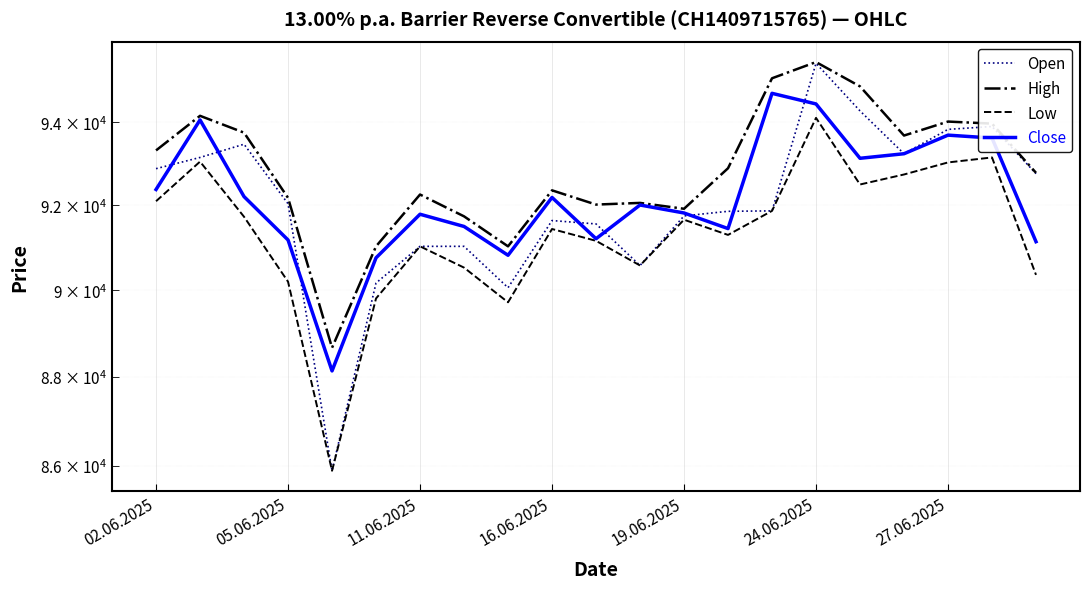

What are all the series names shown in the legend?

Open, High, Low, Close